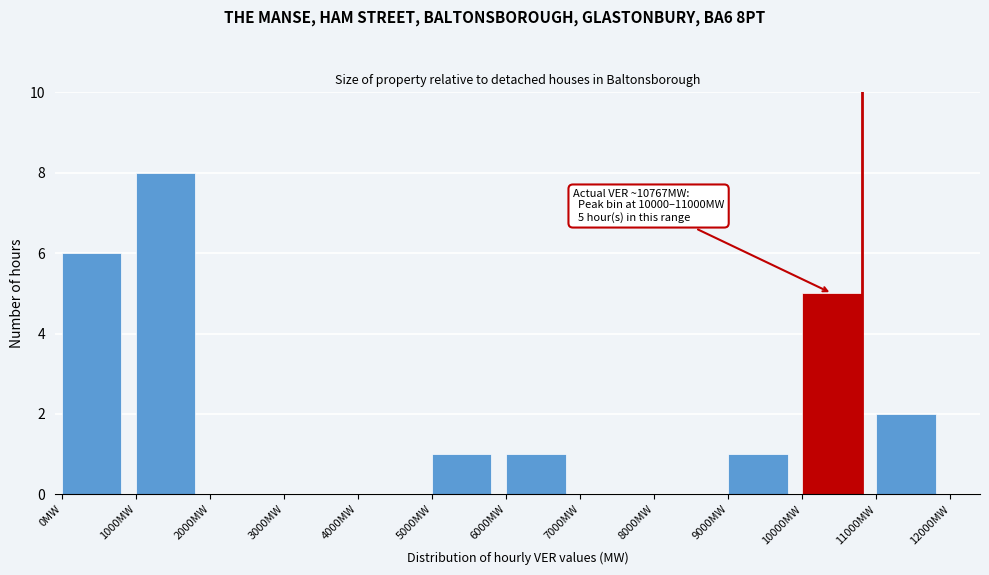

Reading left to right, list all the values displayed in this chart.

0MW=6	1000MW=8	2000MW=0	3000MW=0	4000MW=0	5000MW=1	6000MW=1	7000MW=0	8000MW=0	9000MW=1	10000MW=5	11000MW=2